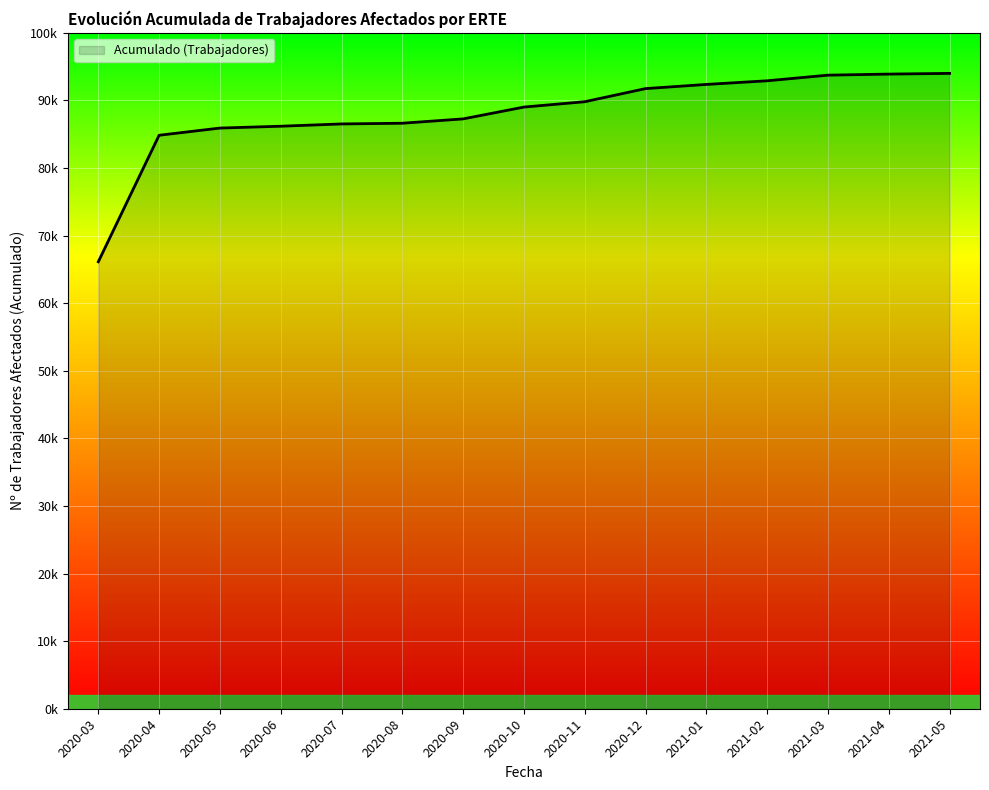

Which category has the highest value across all series?

2021-05